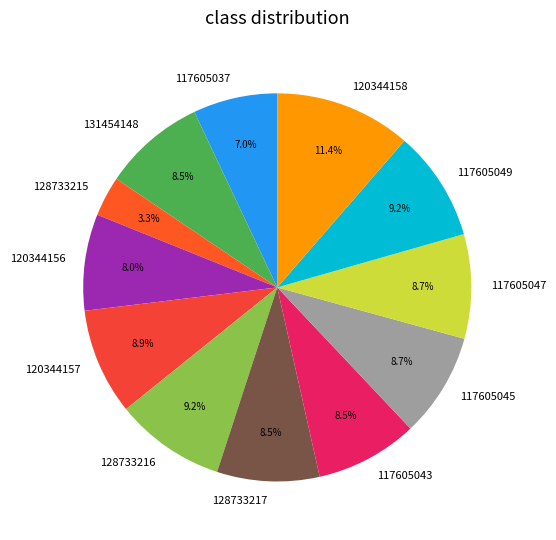

To the nearest percent, what is the difference between the 120344158 and 117605047 slice percentages?

3%